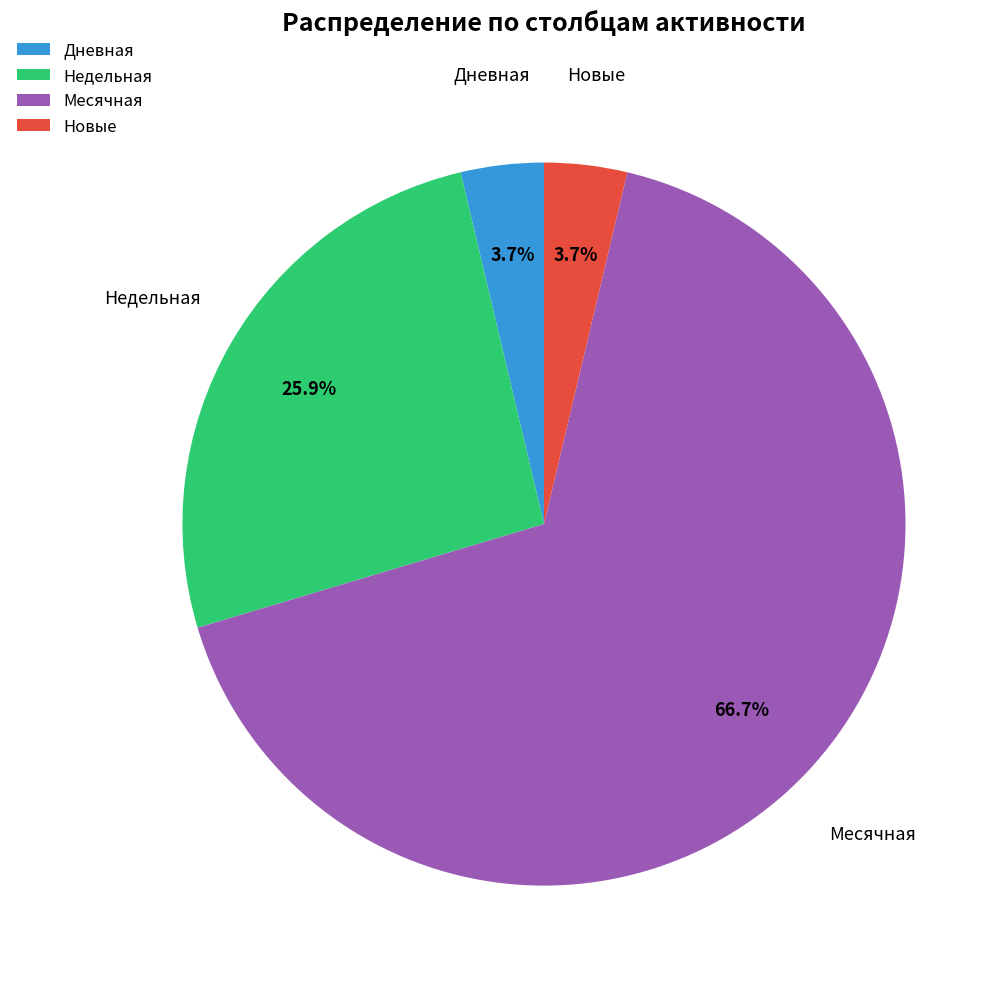

Is the sum of Недельная and Месячная greater than half?

Yes